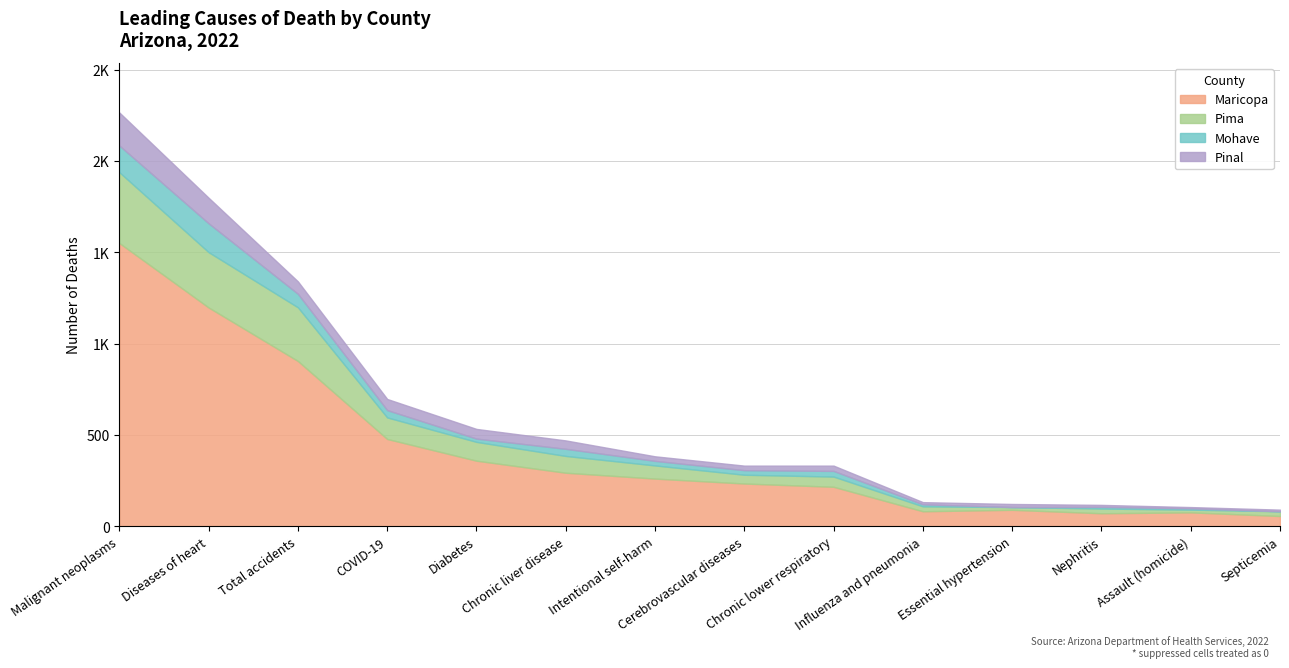

What is the value of the Maricopa point at the 4th from the left?

478